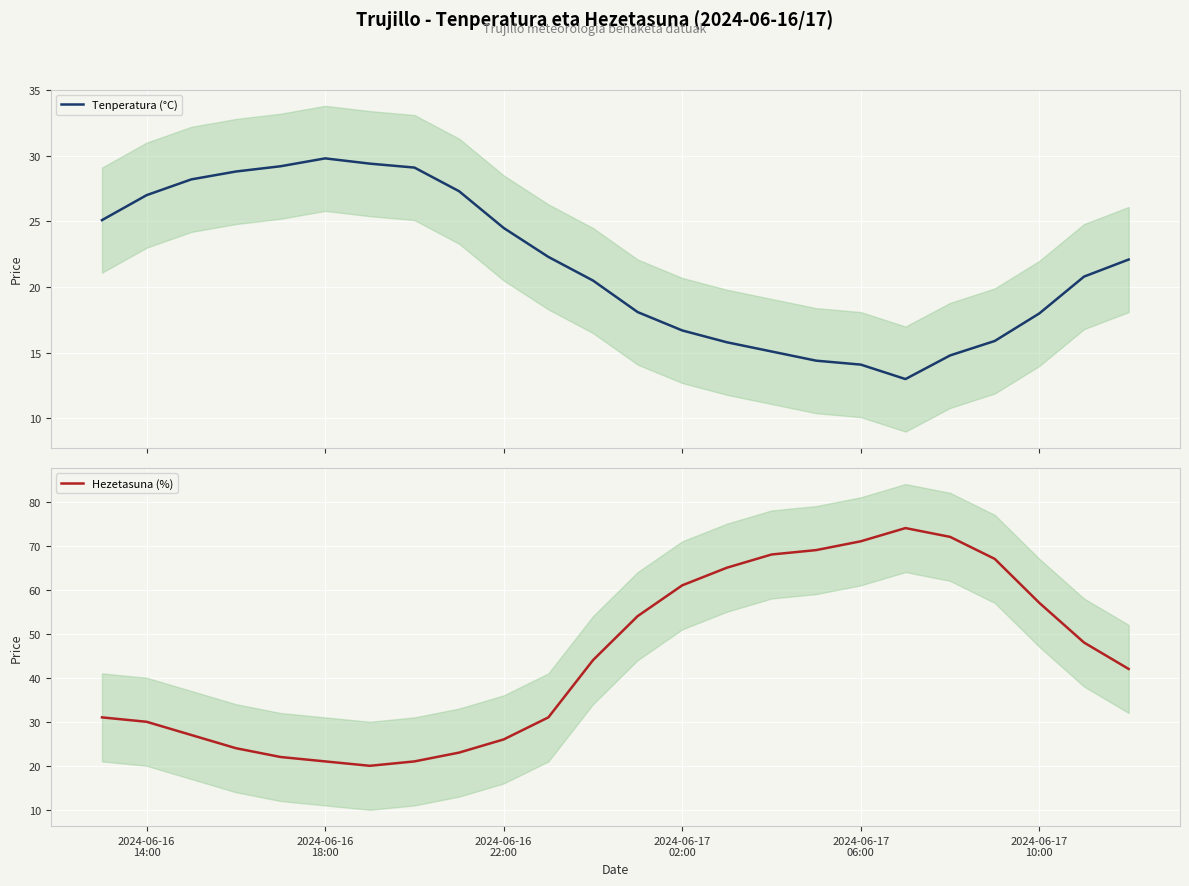

What is the maximum value for Tenperatura (°C)?

29.8